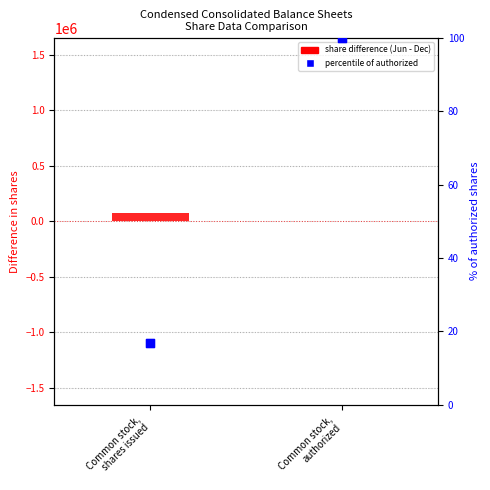

Which series has the largest total across all categories?

Jun vs Dec difference